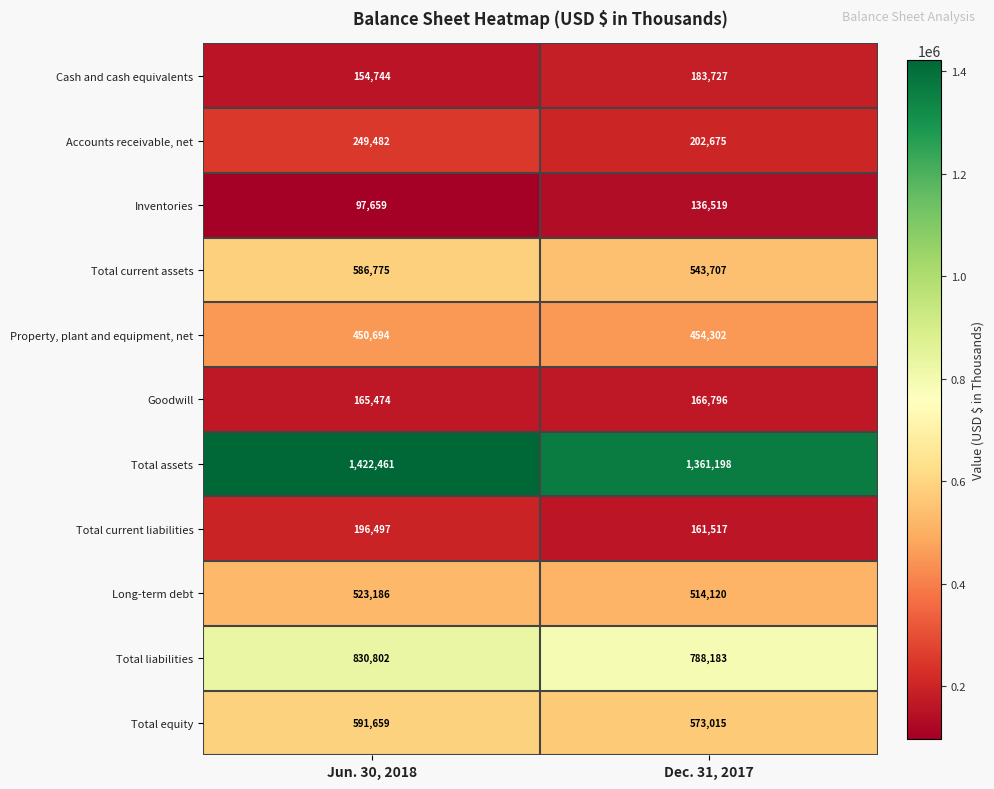

What is the total value across all series at Jun. 30, 2018?

5269433